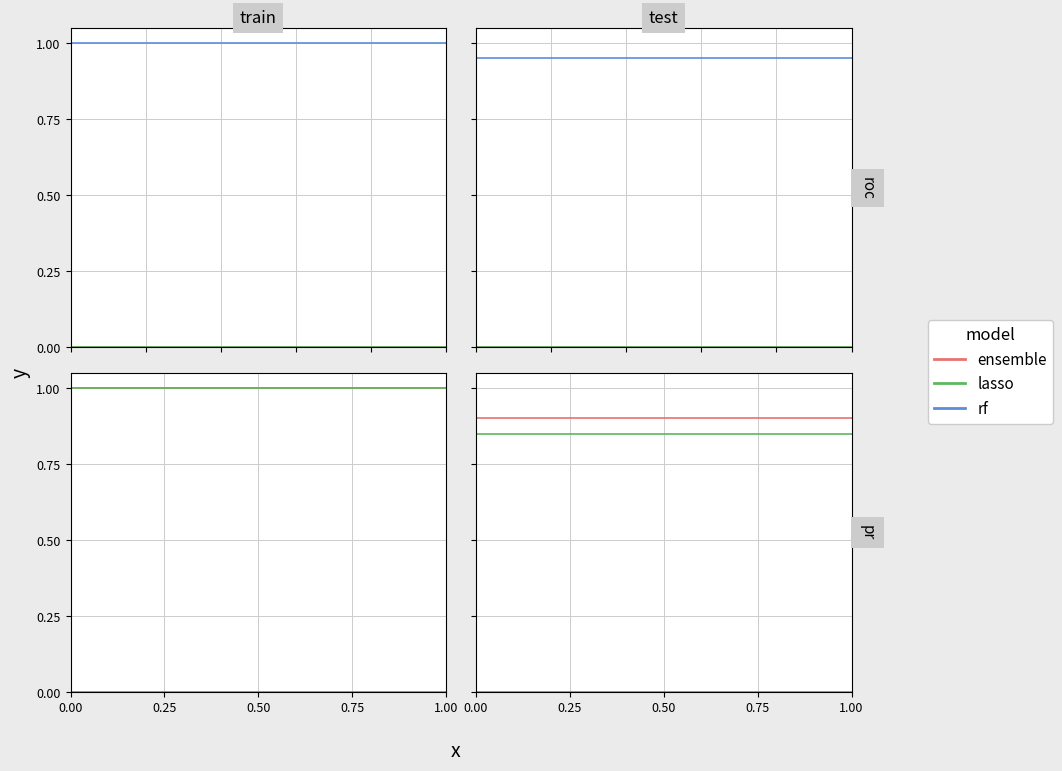

True or false: %AGE and RANK intersect in this chart.

False